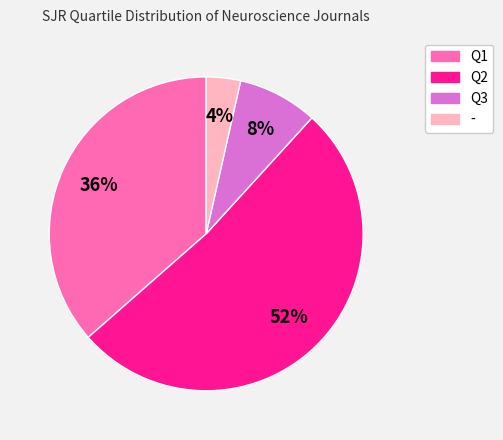

Rank the categories by value from highest to lowest.

Q2, Q1, Q3, -